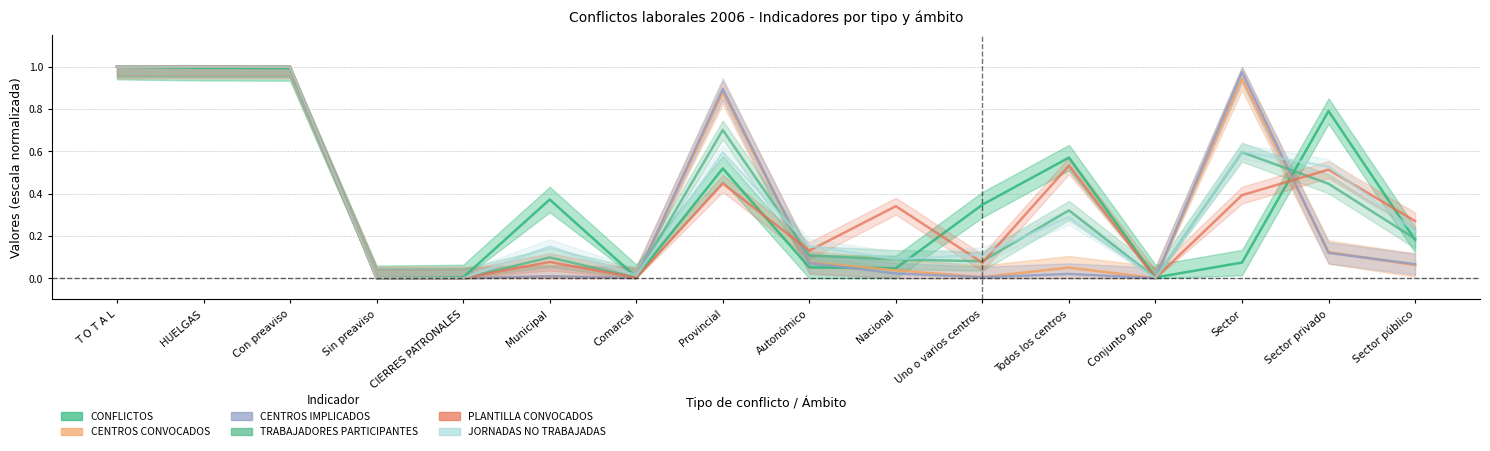

How many lines are shown in the chart?

6